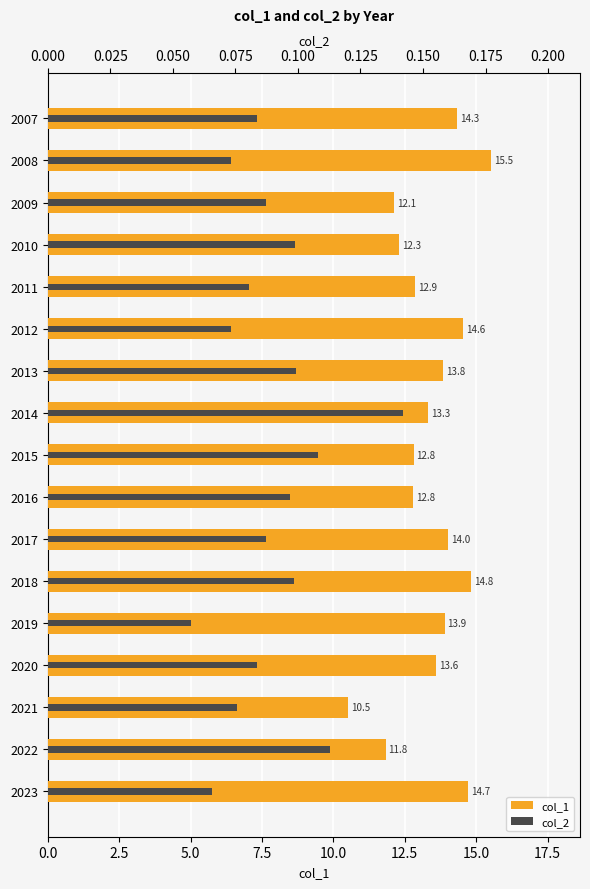

Reading left to right, extract all data points from this chart.

col_1: 14.3	15.5	12.1	12.3	12.9	14.6	13.8	13.3	12.8	12.8	14.0	14.8	13.9	13.6	10.5	11.8	14.7
col_2: 0.1	0.1	0.1	0.1	0.1	0.1	0.1	0.1	0.1	0.1	0.1	0.1	0.1	0.1	0.1	0.1	0.1